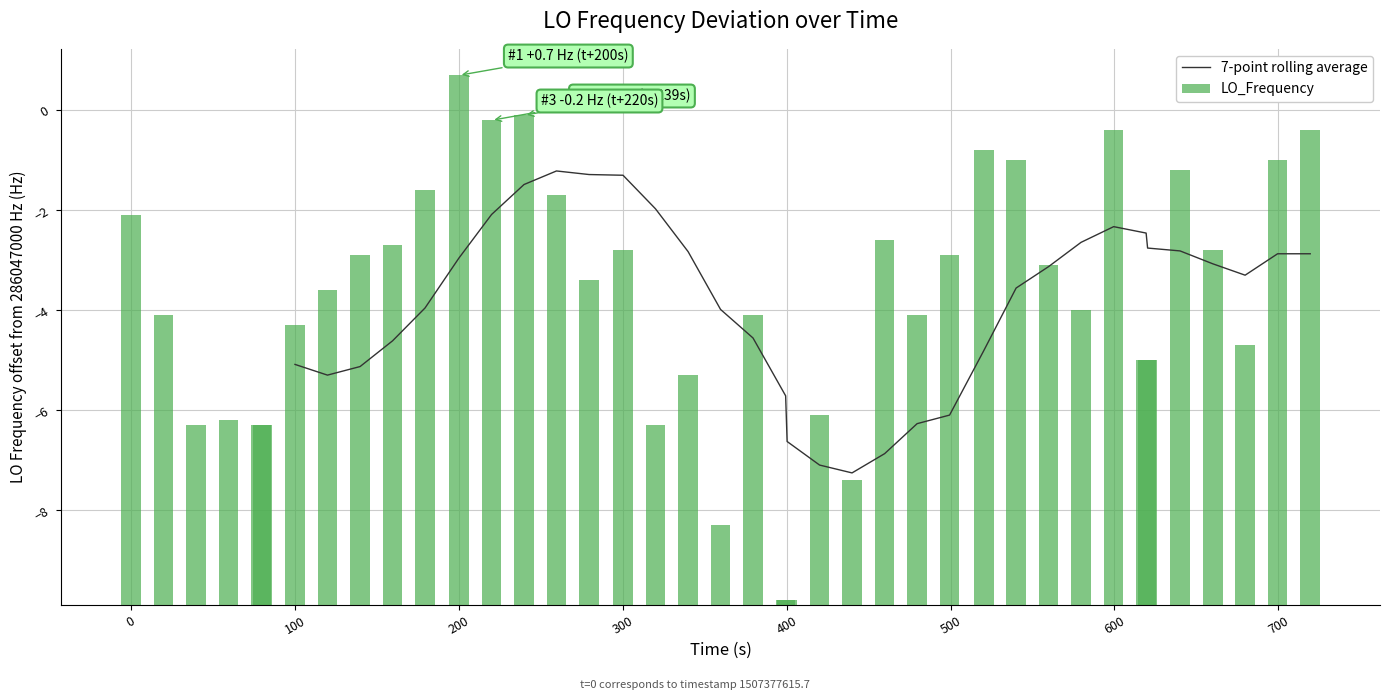

What is the maximum value for 7-point rolling average?

-1.2